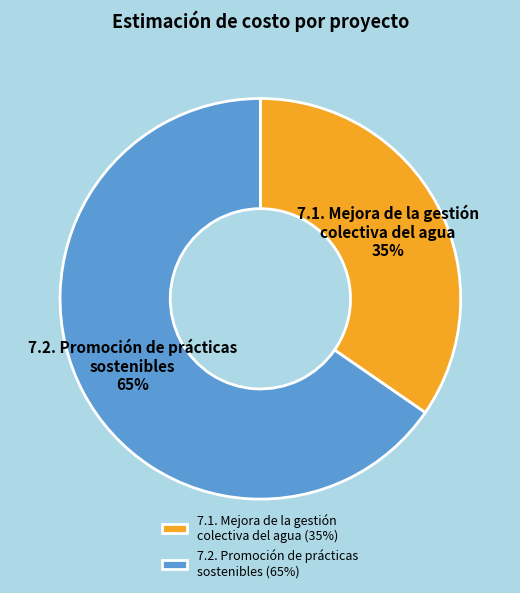

To the nearest percent, what portion does 7.2. Promoción de prácticas sostenibles represent?

65%